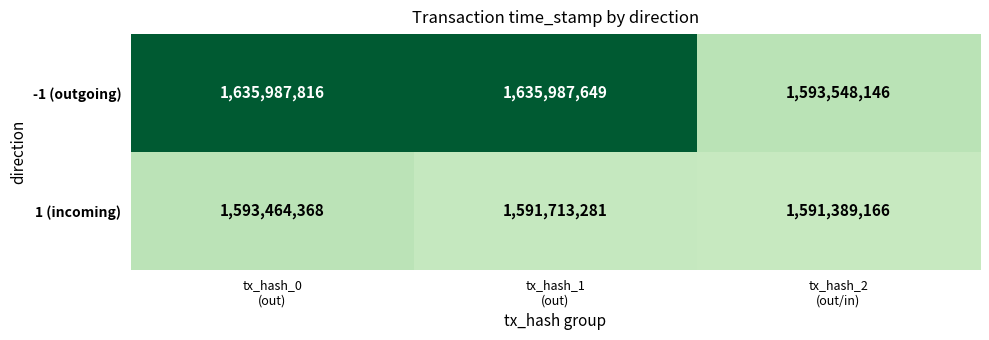

List the series in order of their overall mean, lowest first.

1 (incoming), -1 (outgoing)